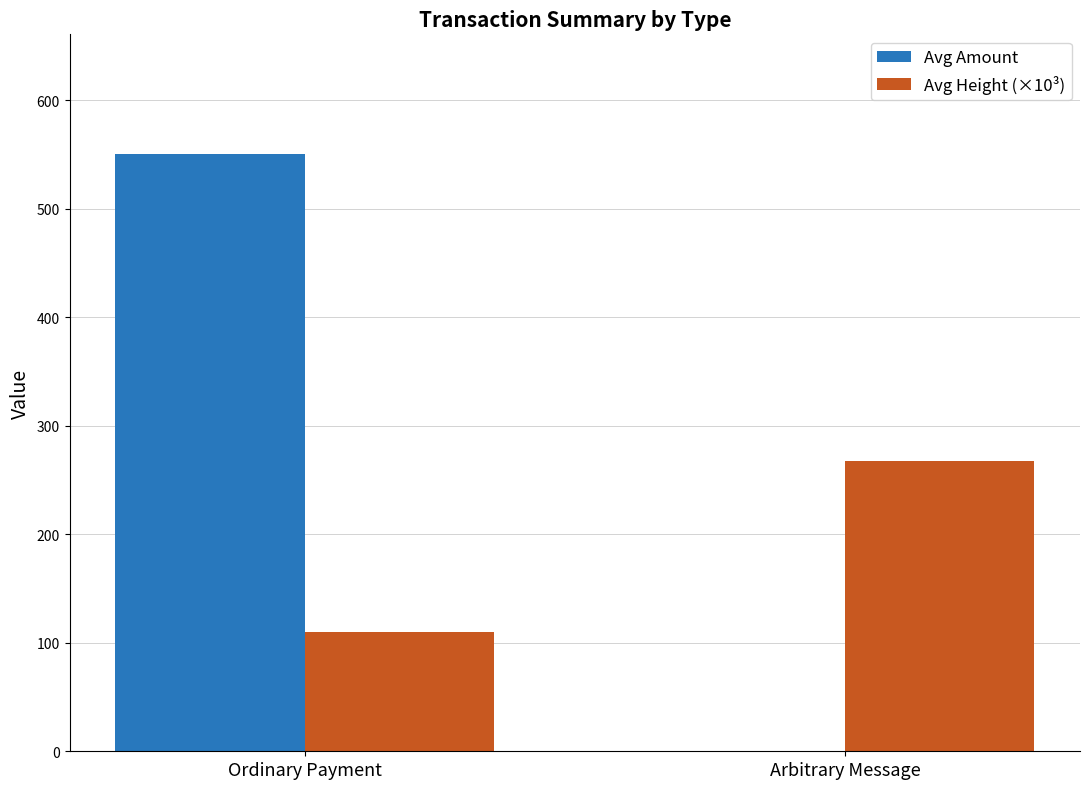

Is the value of Avg Height (×10³) at Arbitrary Message greater than the value of Avg Amount at Ordinary Payment?

No